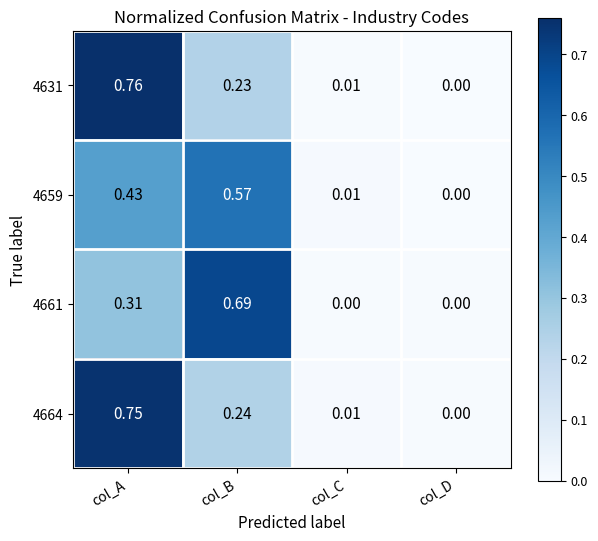

At which category is the sum across all series the highest?

col_A